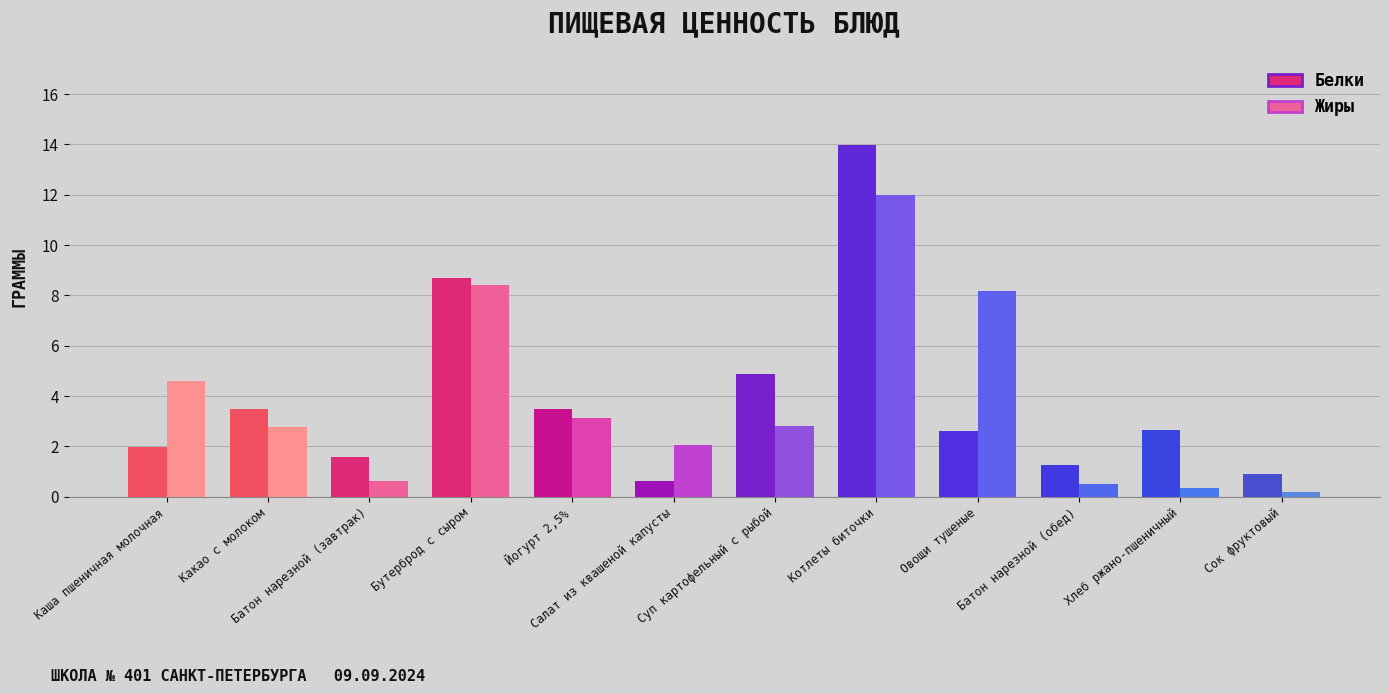

What is the maximum value for Жиры?

12.0